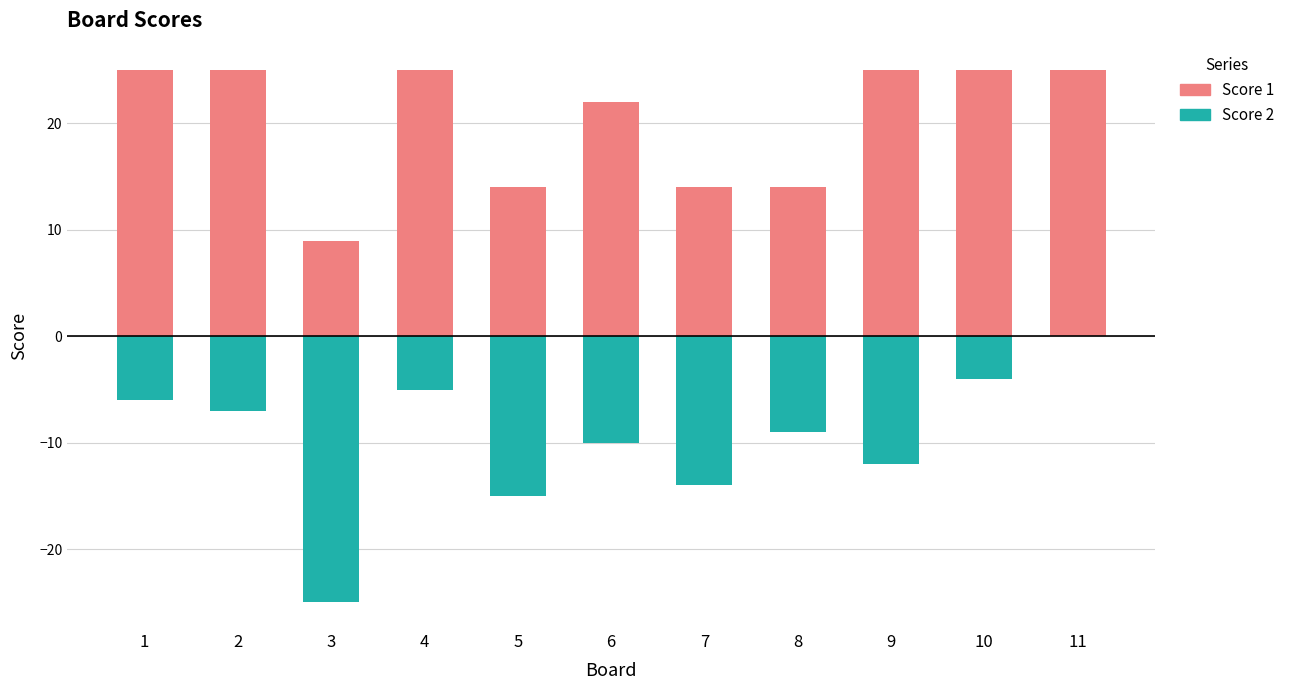

How many distinct data groups are displayed?

2